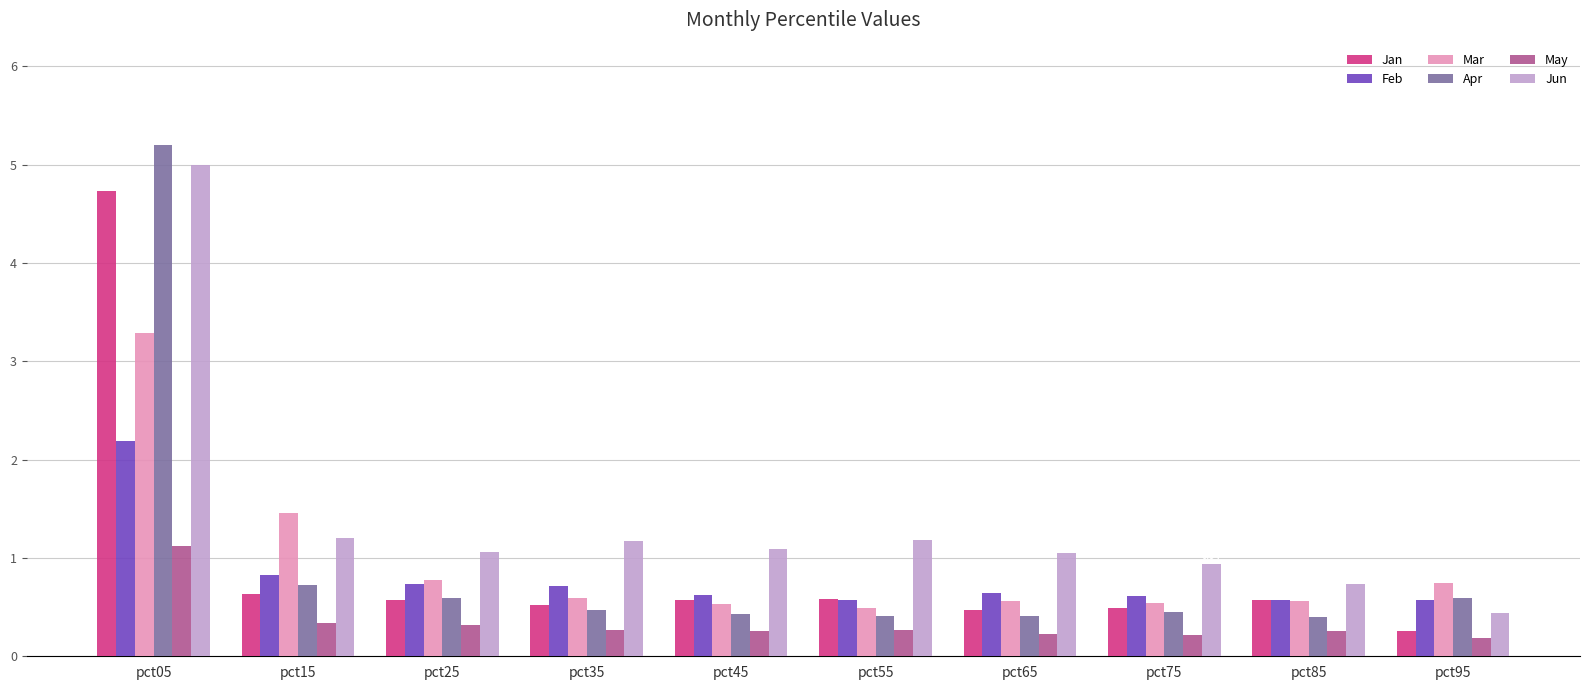

How many bars are there in each group?

6